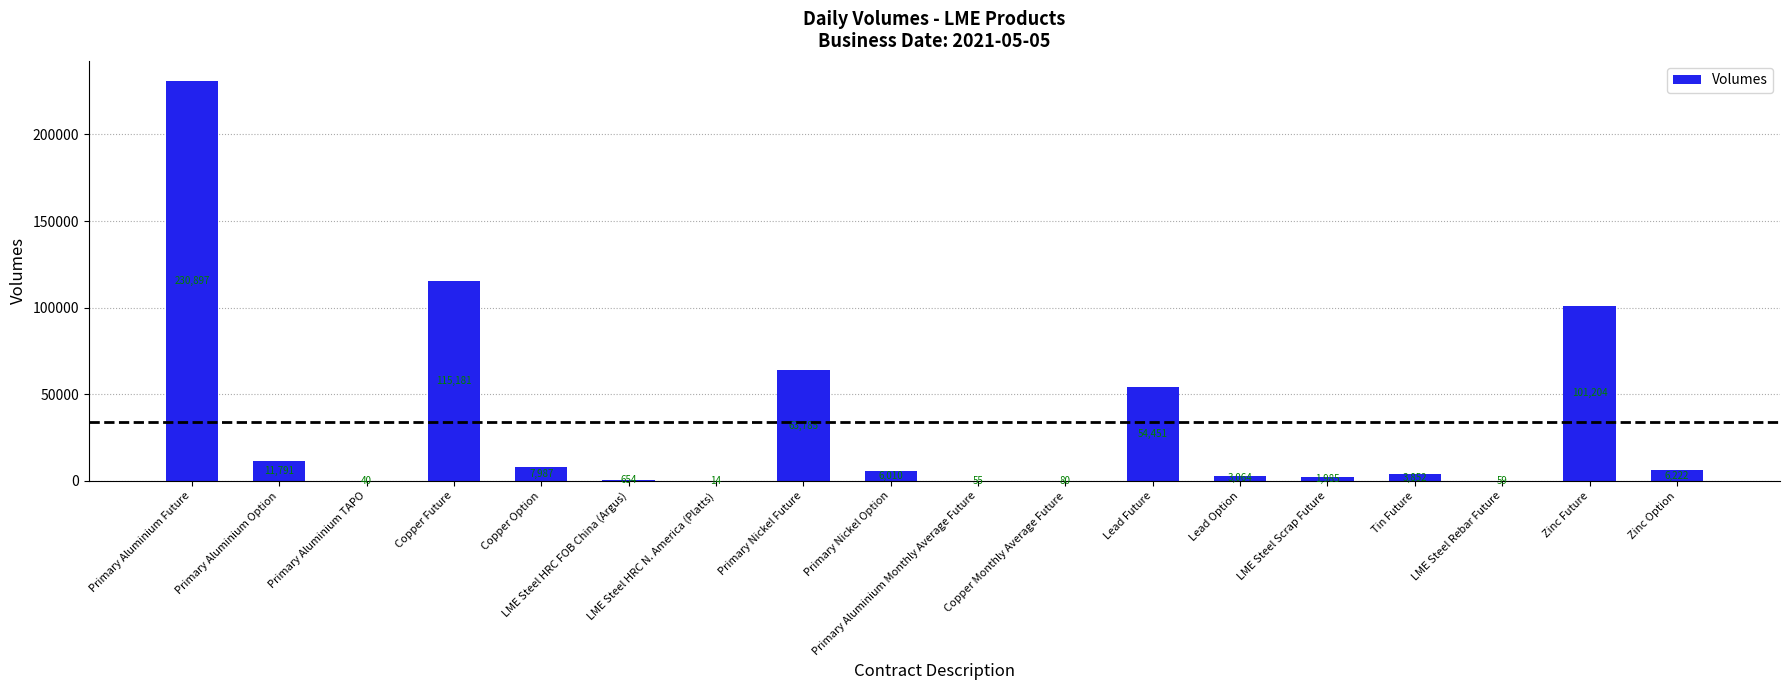

Which label corresponds to the largest value in the chart?

Primary Aluminium Future